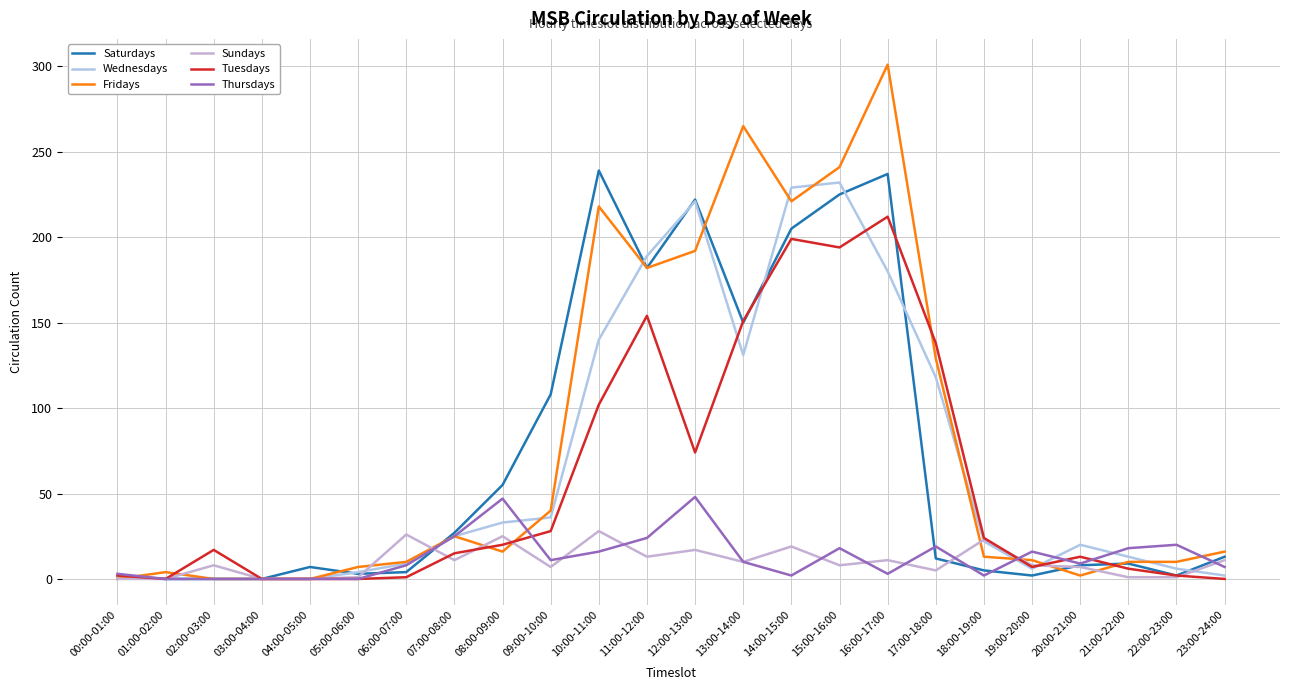

Does the chart have visible grid lines?

Yes